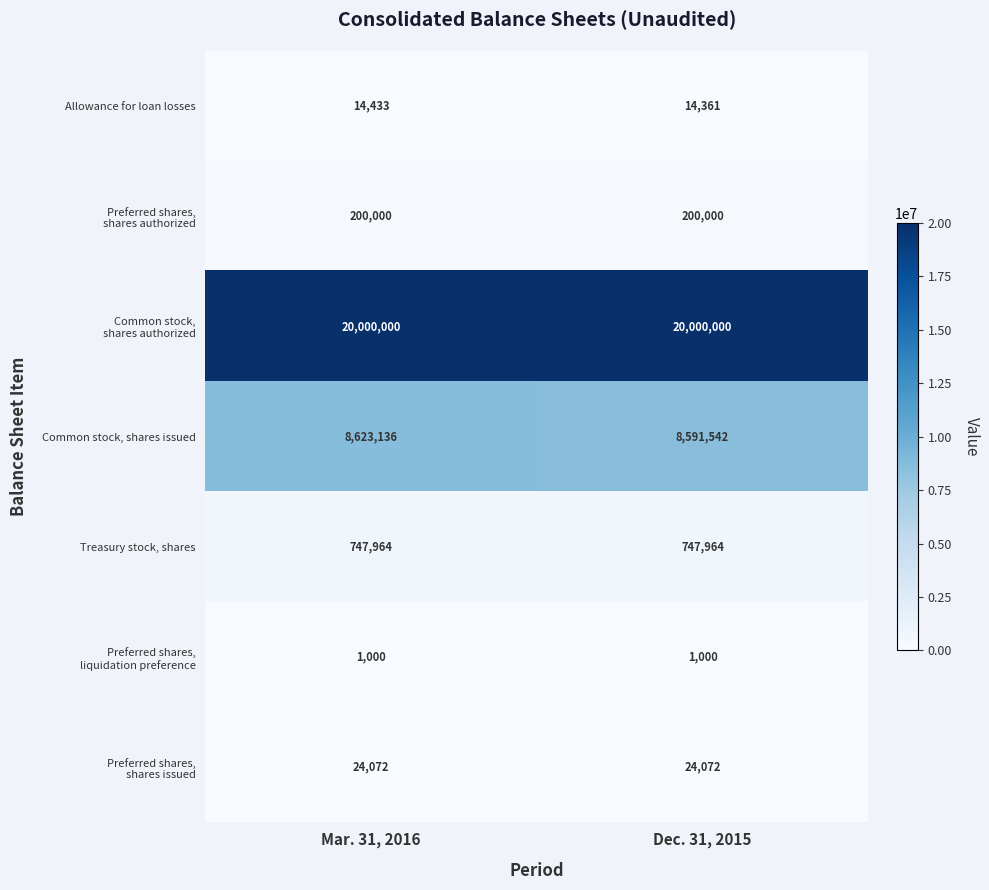

At which label does Common stock, shares issued reach its minimum?

Dec. 31, 2015